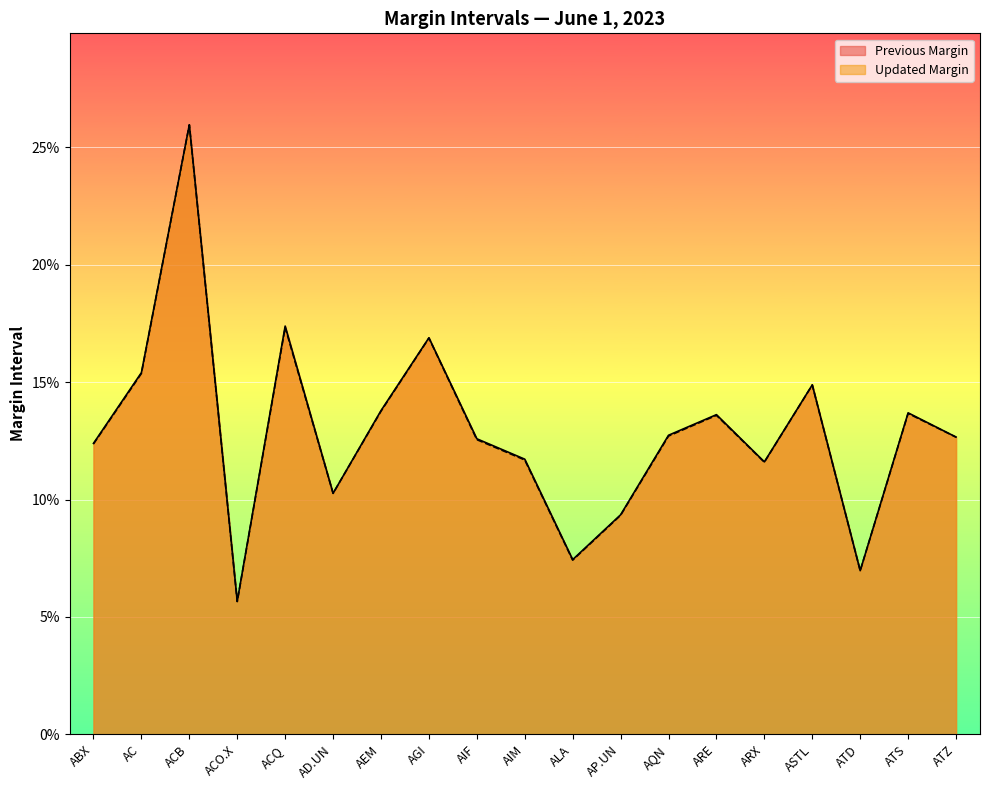

Reading left to right, transcribe all the data shown in this chart.

Previous Margin: ABX=0.1	AC=0.2	ACB=0.3	ACO.X=0.1	ACQ=0.2	AD.UN=0.1	AEM=0.1	AGI=0.2	AIF=0.1	AIM=0.1	ALA=0.1	AP.UN=0.1	AQN=0.1	ARE=0.1	ARX=0.1	ASTL=0.1	ATD=0.1	ATS=0.1	ATZ=0.1
Updated Margin: ABX=0.1	AC=0.2	ACB=0.3	ACO.X=0.1	ACQ=0.2	AD.UN=0.1	AEM=0.1	AGI=0.2	AIF=0.1	AIM=0.1	ALA=0.1	AP.UN=0.1	AQN=0.1	ARE=0.1	ARX=0.1	ASTL=0.1	ATD=0.1	ATS=0.1	ATZ=0.1